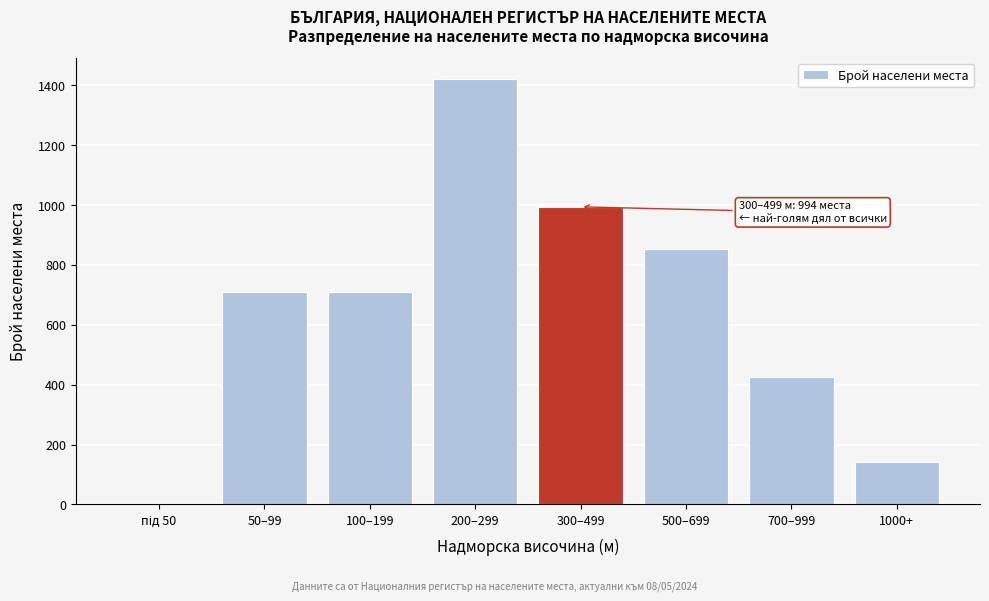

Is it true that the value at 500–699 is 1367?

False